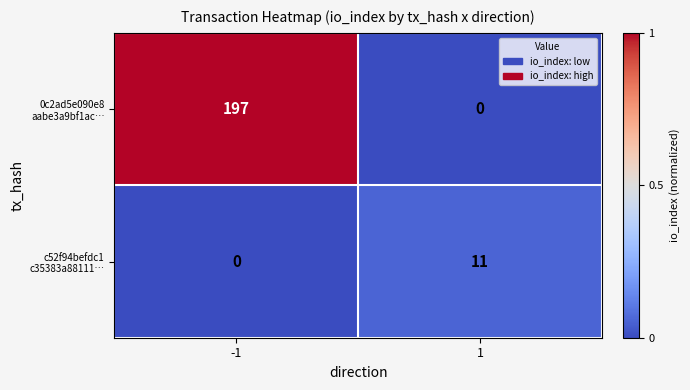

What is the total value across all series at 1?

11